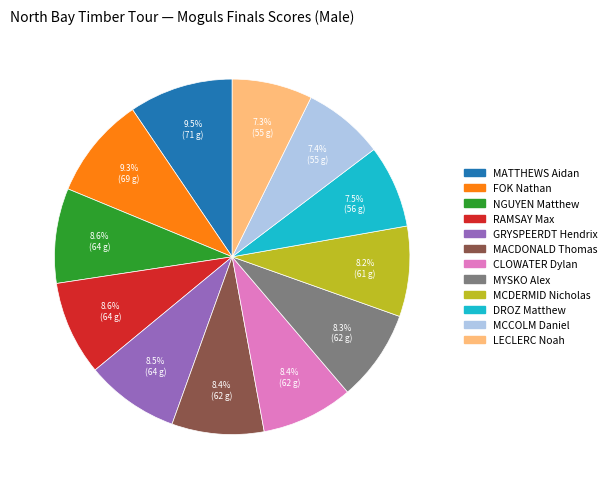

Combined, what portion of the pie is MCDERMID Nicholas and GRYSPEERDT Hendrix?

16.7%